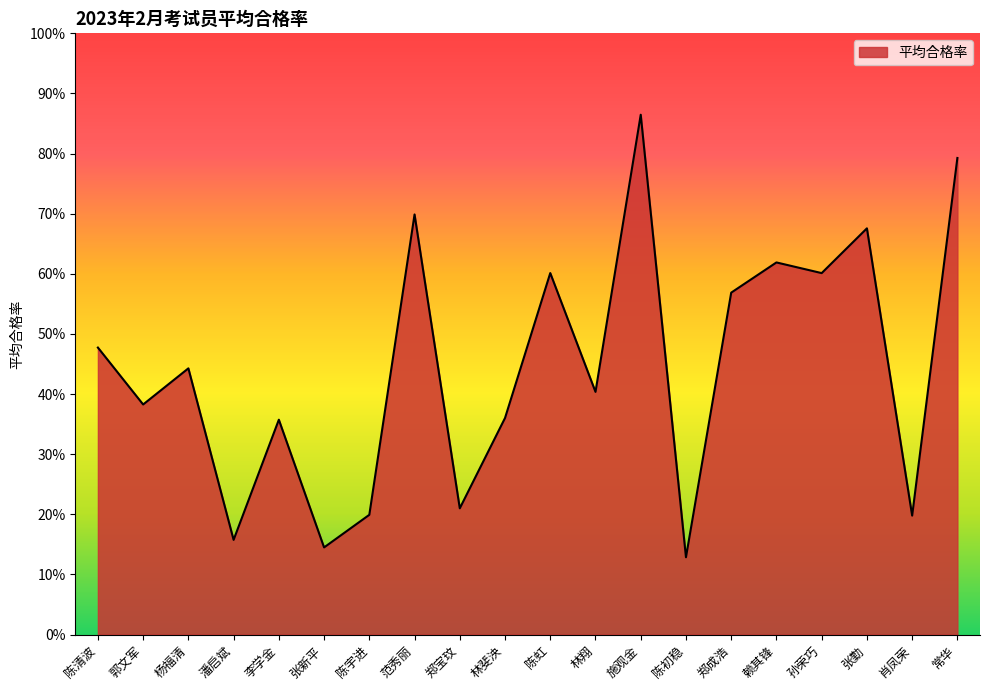

Does the chart have visible grid lines?

No